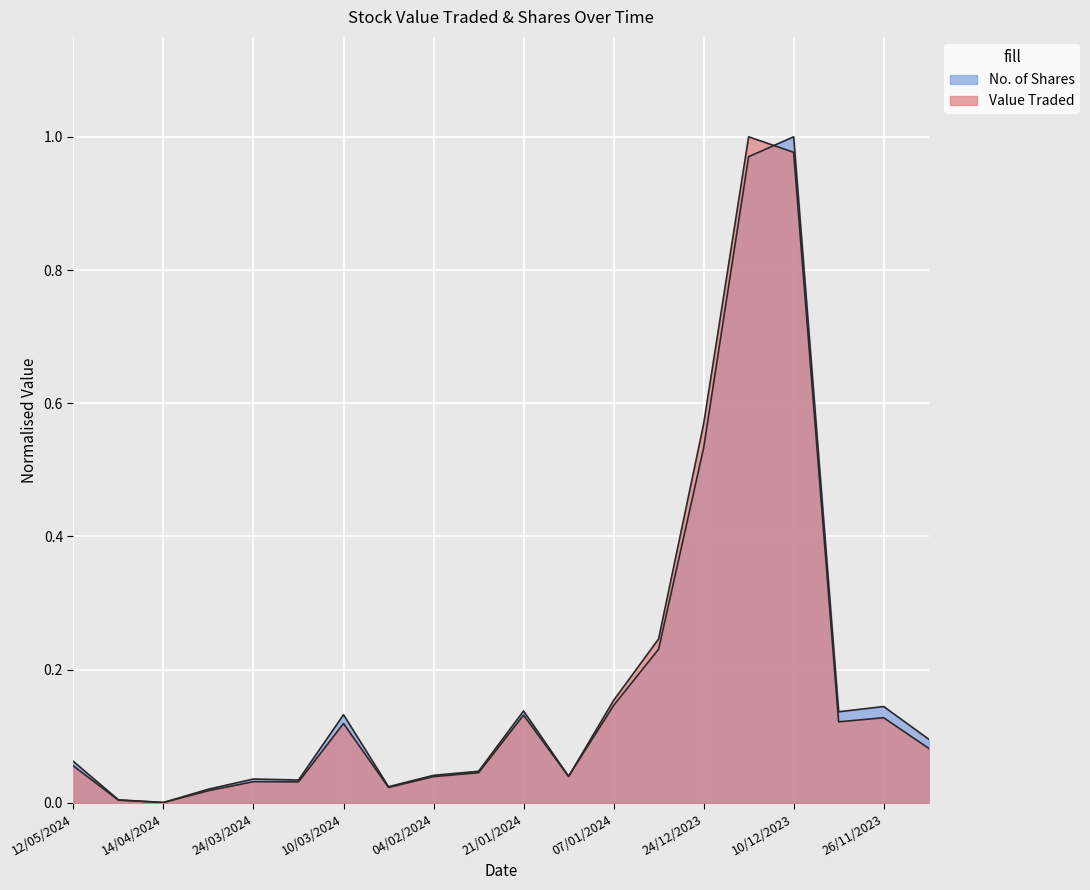

What is the average value of the Value Traded series?

0.2